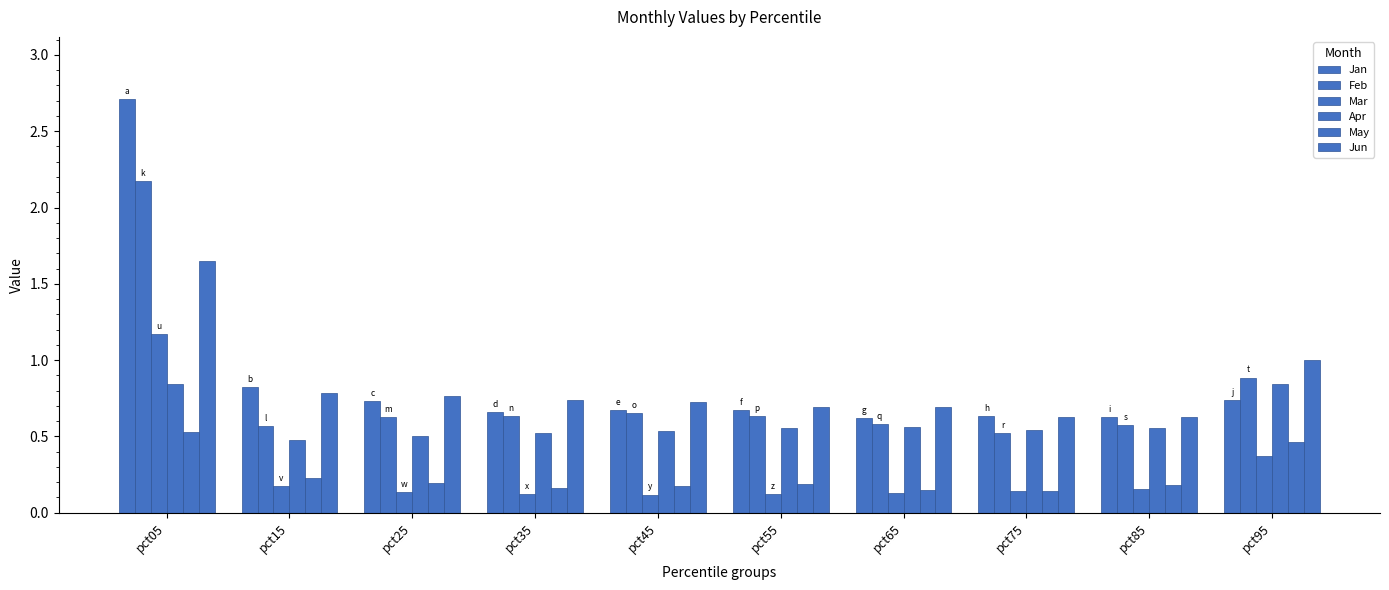

True or false: Apr has a value of 0.6 at pct65.

True